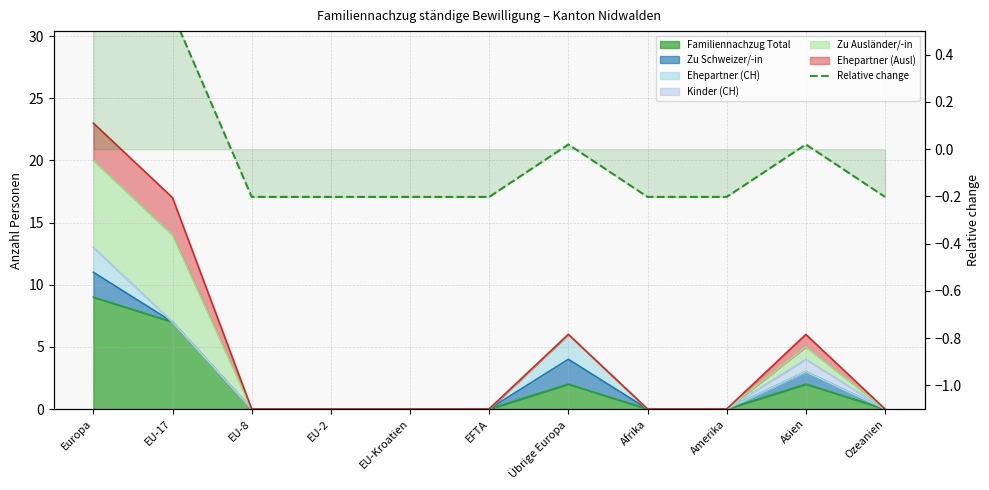

What is the change in value from Europa to EFTA?

-1.0